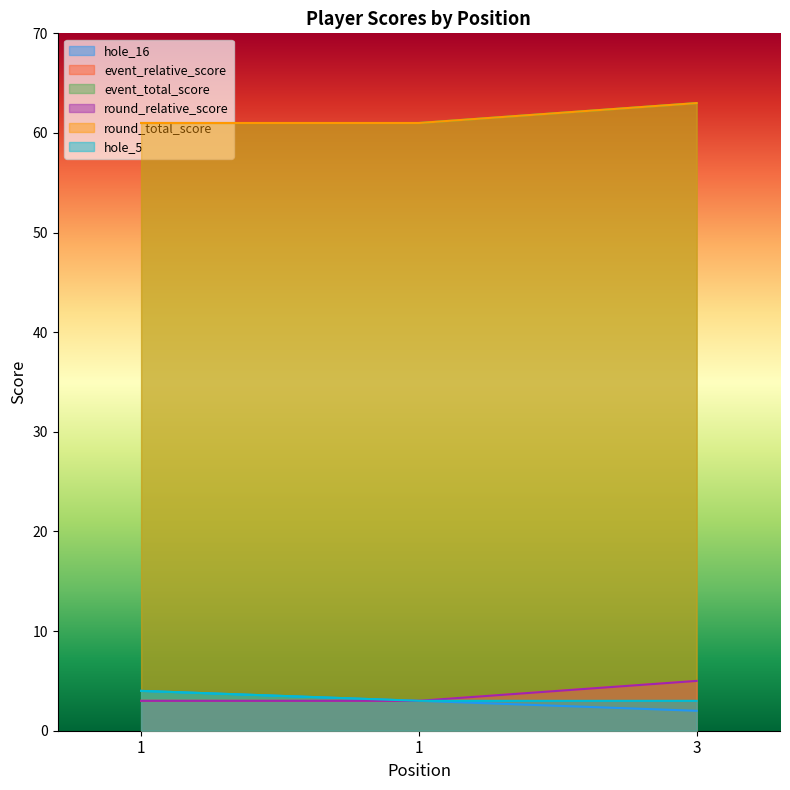

Reading left to right, transcribe all the data shown in this chart.

hole_16: 4	3	2
event_relative_score: 3	3	5
event_total_score: 61	61	63
round_relative_score: 3	3	5
round_total_score: 61	61	63
hole_5: 4	3	3